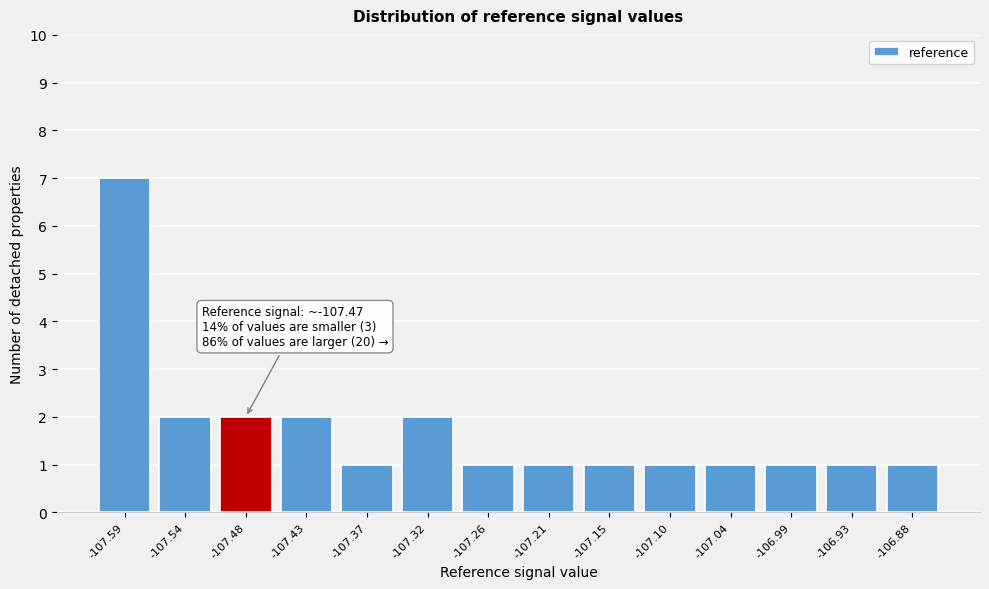

Over which range of the x-axis is the bar tallest?

-107.62 to -107.56